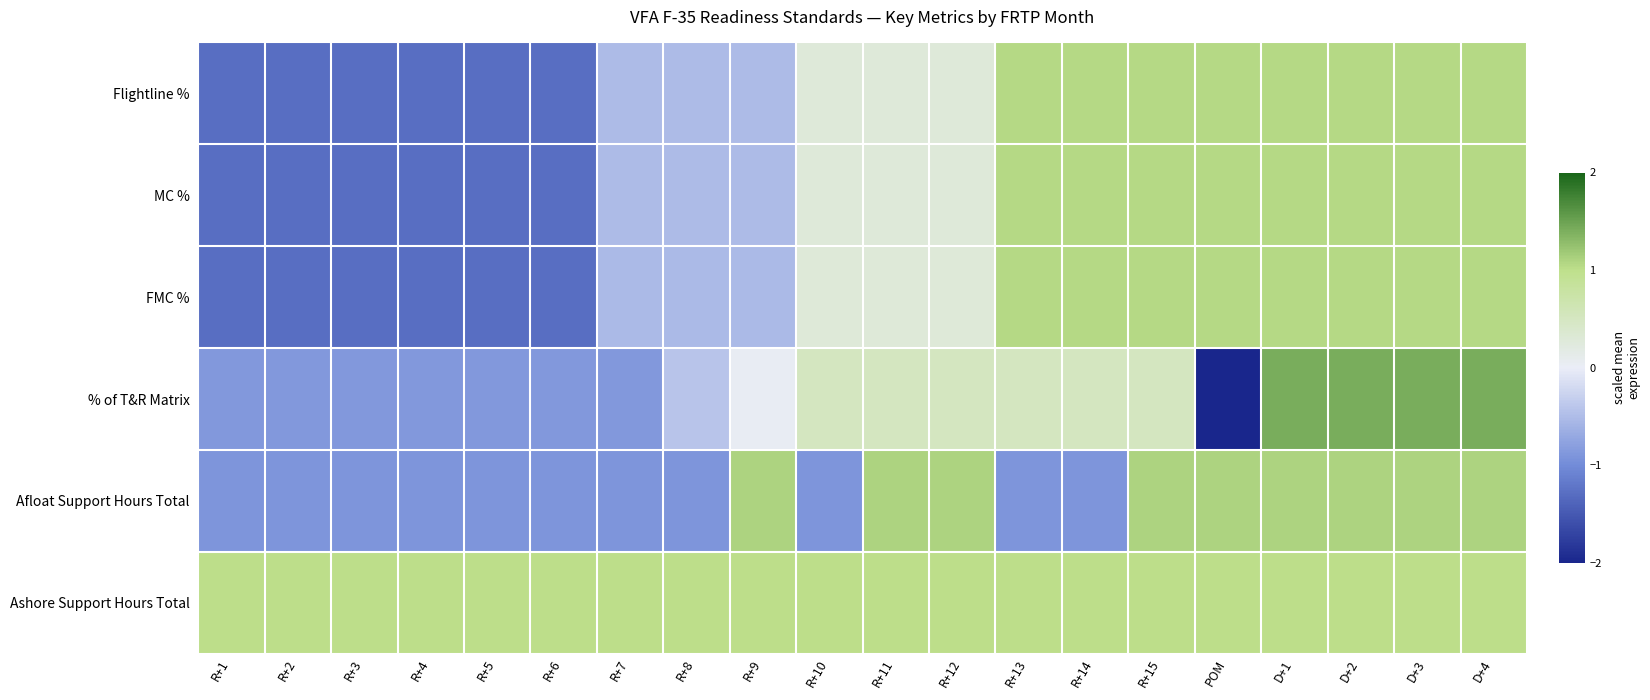

What is the smallest value displayed?

-2.0